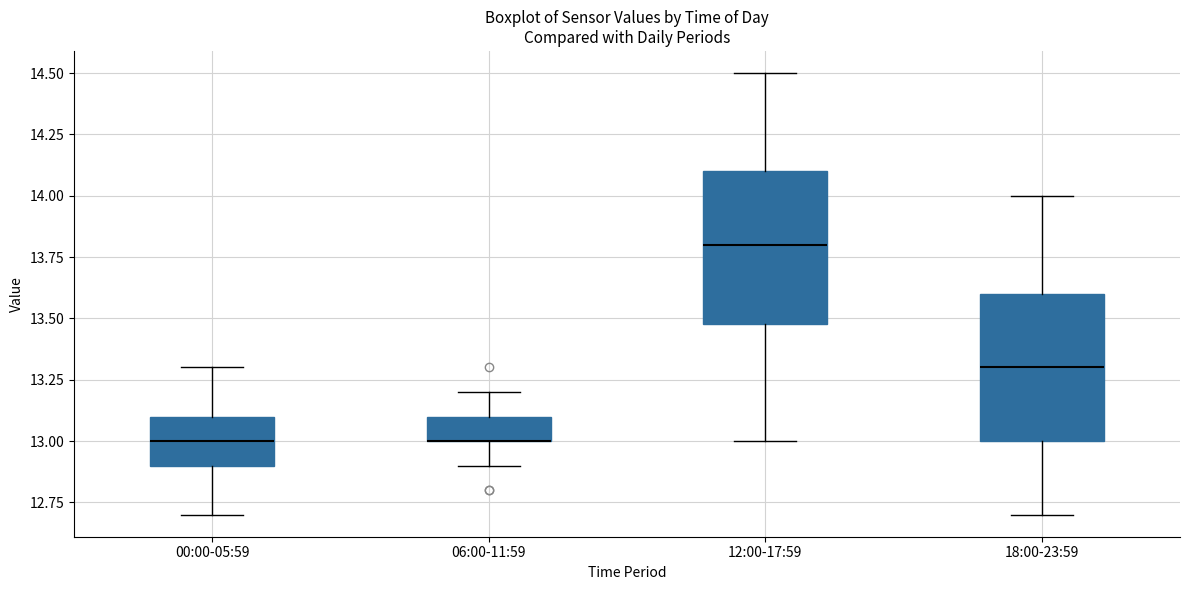

Where is the upper edge of the box for 00:00-05:59 on the y-axis? The values are not printed on the chart, so give them approximately, as read against the axis.

13.1